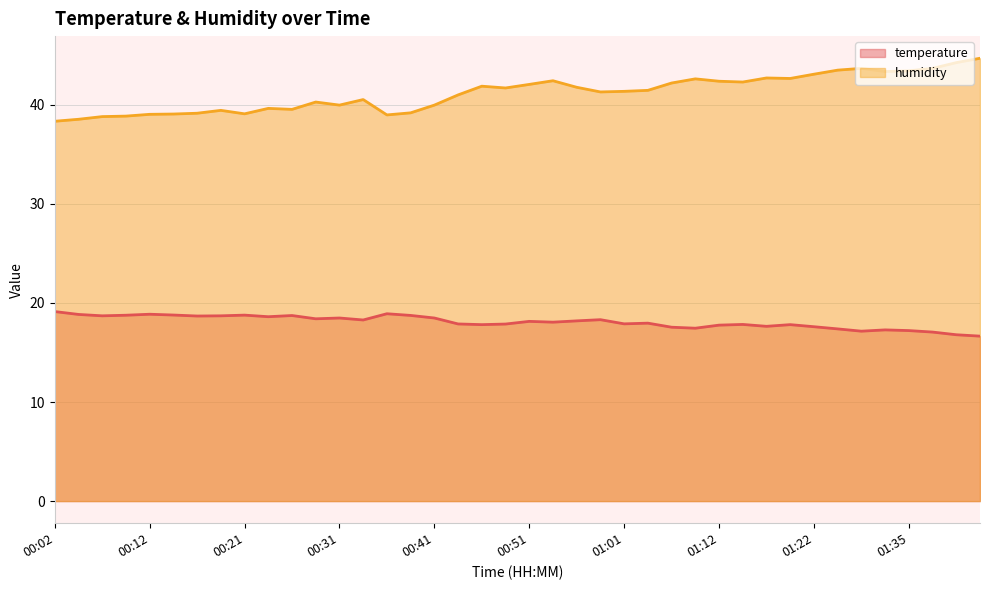

Reading left to right, extract all data points from this chart.

temperature: 00:02=19.1	00:04=18.8	00:07=18.7	00:09=18.8	00:12=18.9	00:14=18.8	00:17=18.7	00:19=18.7	00:21=18.8	00:24=18.6	00:26=18.7	00:29=18.4	00:31=18.5	00:34=18.3	00:36=18.9	00:39=18.7	00:41=18.5	00:44=17.9	00:46=17.8	00:49=17.9	00:51=18.1	00:54=18.1	00:56=18.2	00:59=18.3	01:01=17.9	01:04=18.0	01:06=17.6	01:09=17.4	01:12=17.8	01:14=17.8	01:17=17.6	01:19=17.8	01:22=17.6	01:24=17.4	01:27=17.1	01:32=17.3	01:35=17.2	01:37=17.1	01:40=16.8	01:43=16.6
humidity: 00:02=38.3	00:04=38.5	00:07=38.8	00:09=38.9	00:12=39.0	00:14=39.1	00:17=39.1	00:19=39.4	00:21=39.1	00:24=39.6	00:26=39.5	00:29=40.3	00:31=40.0	00:34=40.5	00:36=39.0	00:39=39.2	00:41=40.0	00:44=41.0	00:46=41.9	00:49=41.7	00:51=42.1	00:54=42.4	00:56=41.8	00:59=41.3	01:01=41.4	01:04=41.5	01:06=42.2	01:09=42.6	01:12=42.4	01:14=42.3	01:17=42.7	01:19=42.7	01:22=43.1	01:24=43.5	01:27=43.7	01:32=43.4	01:35=43.4	01:37=43.7	01:40=44.3	01:43=44.7